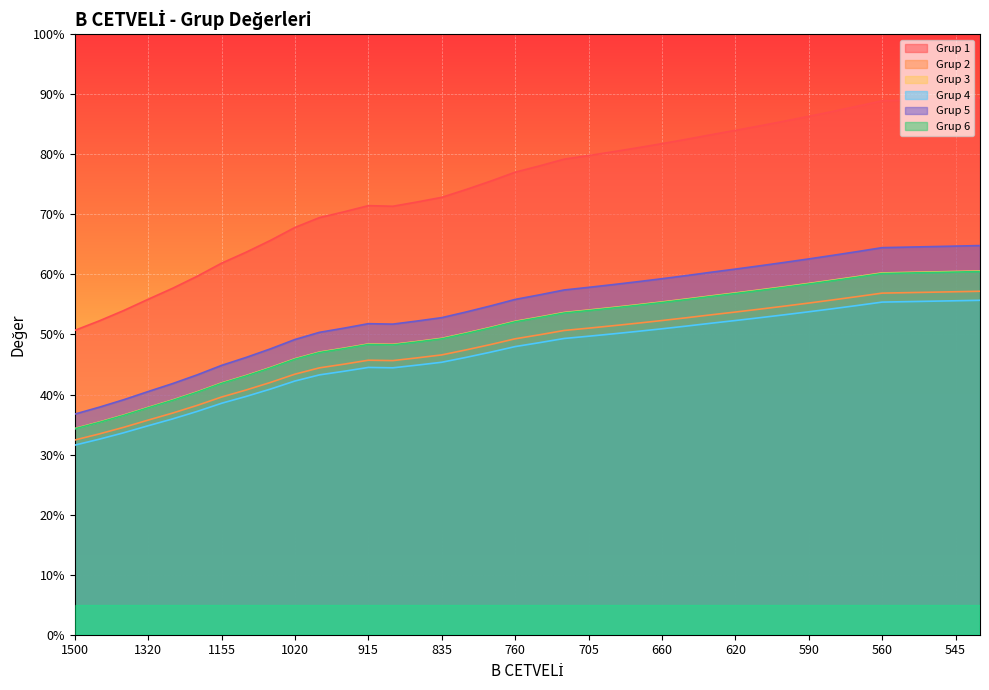

In Grup 2, how many points are higher than both neighbors (excluding endpoints)?

1